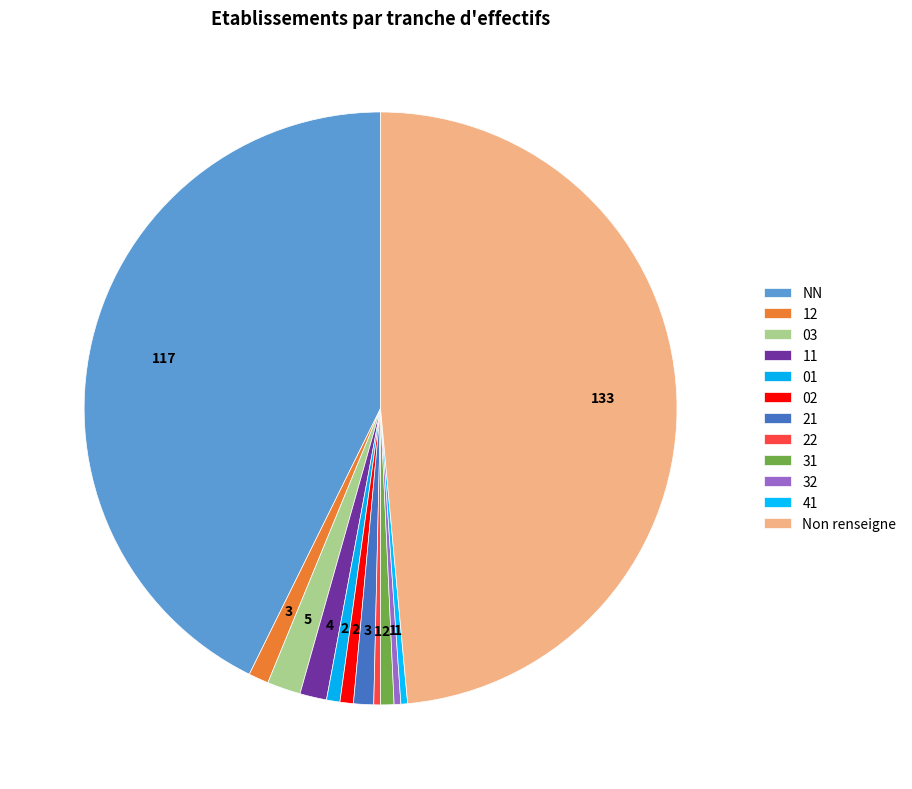

True or false: 02 accounts for 1% of the total.

True